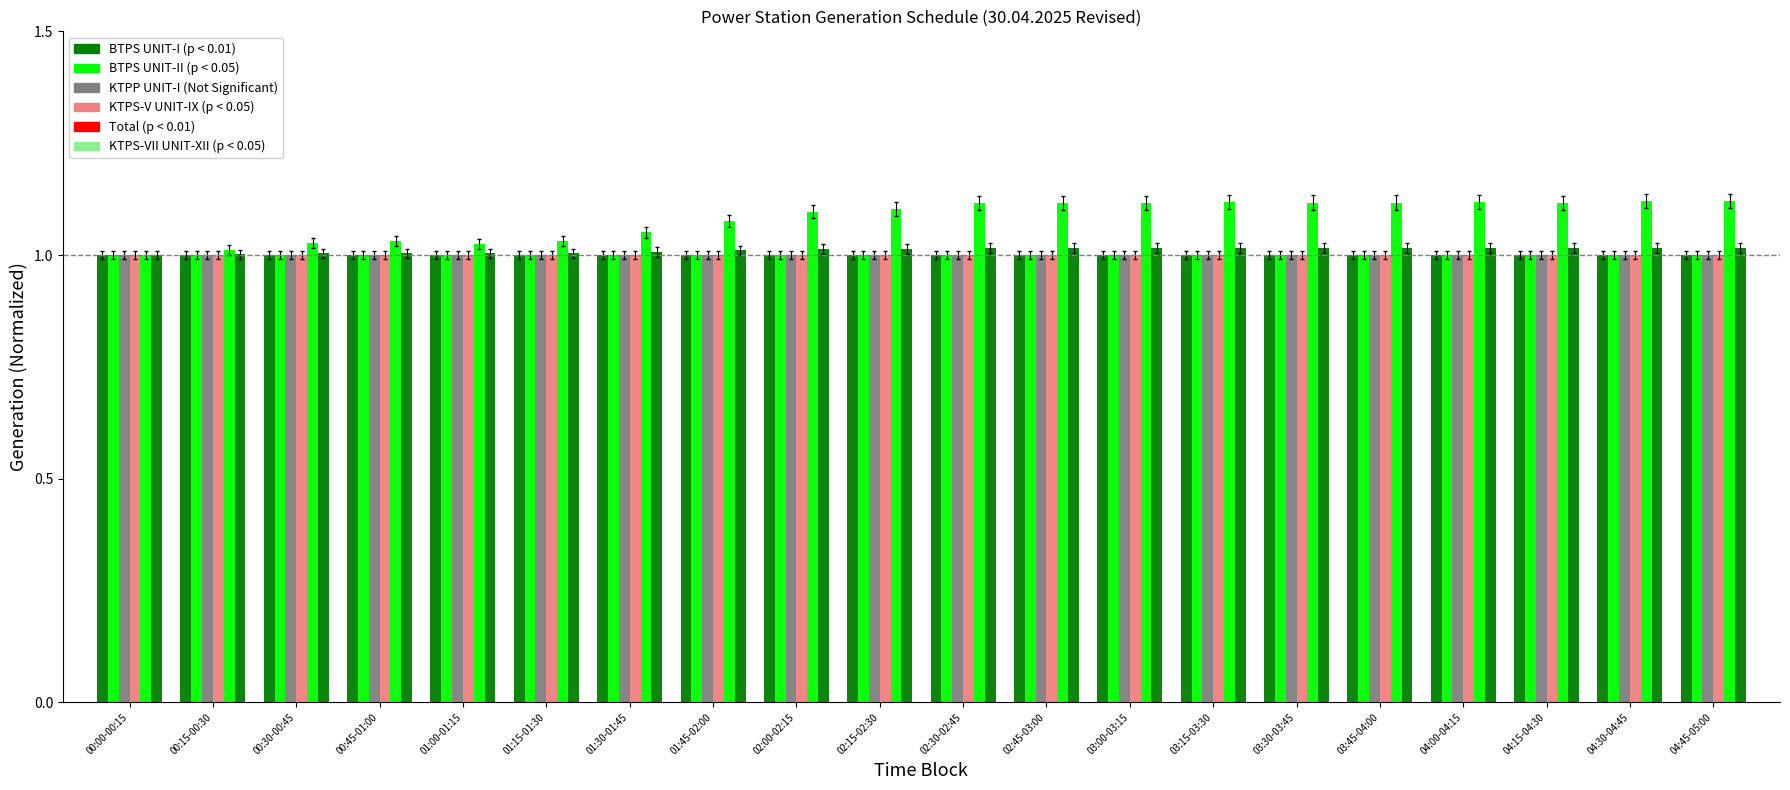

How many distinct data groups are displayed?

6